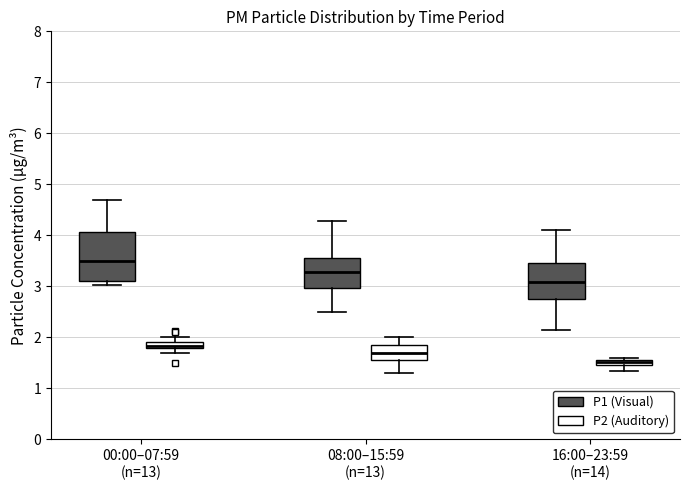

Where is the upper edge of the box for 08:00–15:59 (n=13) (P1 (Visual)) on the y-axis? The values are not printed on the chart, so give them approximately, as read against the axis.

3.6